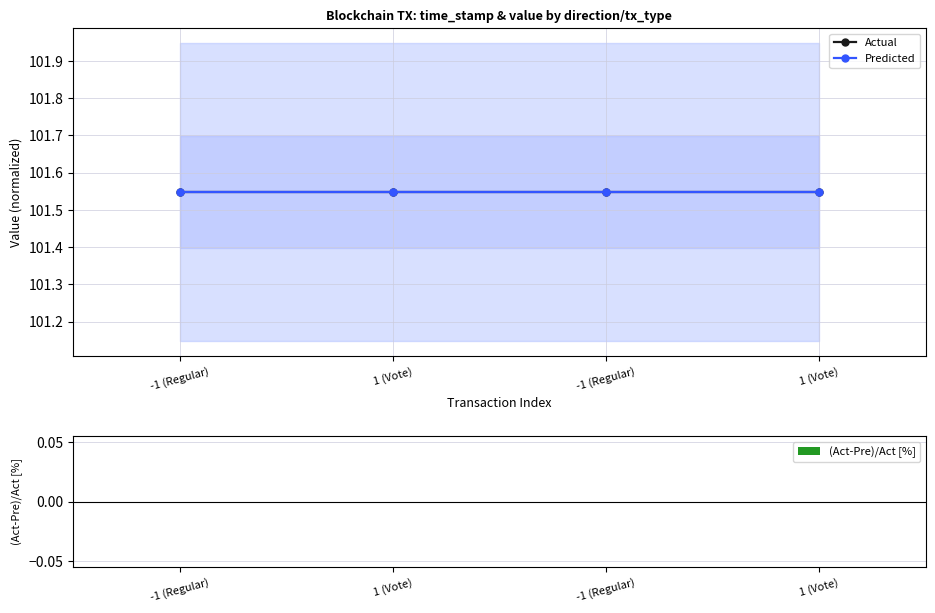

What are all the series names shown in the legend?

Actual, Predicted, (Act-Pre)/Act [%]